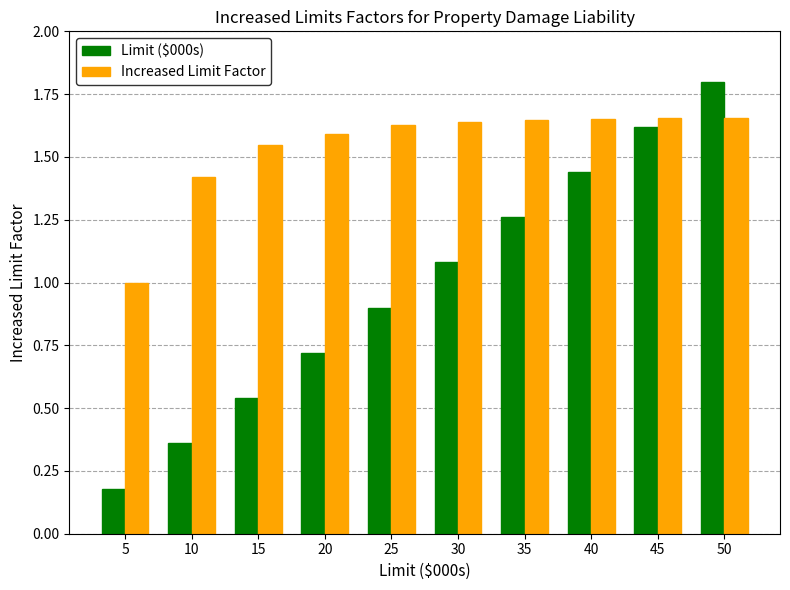

Which label corresponds to the largest value in the chart?

50